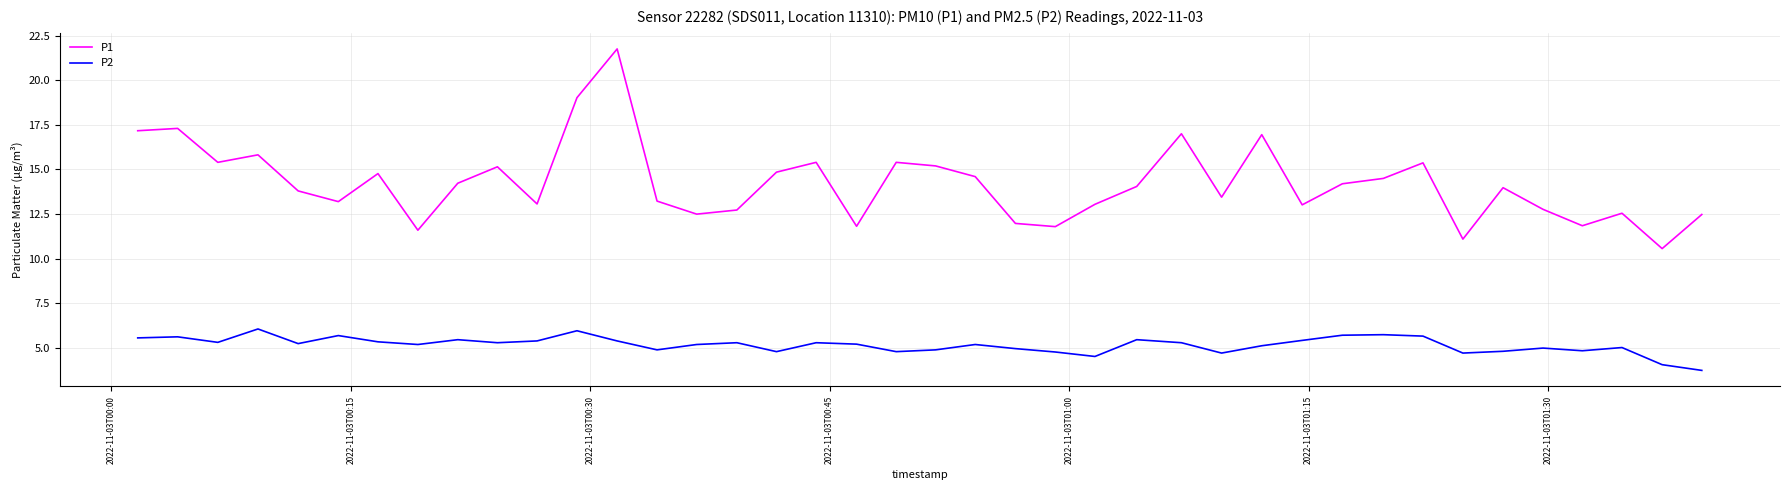

Is this an area chart (filled region under the line)?

No